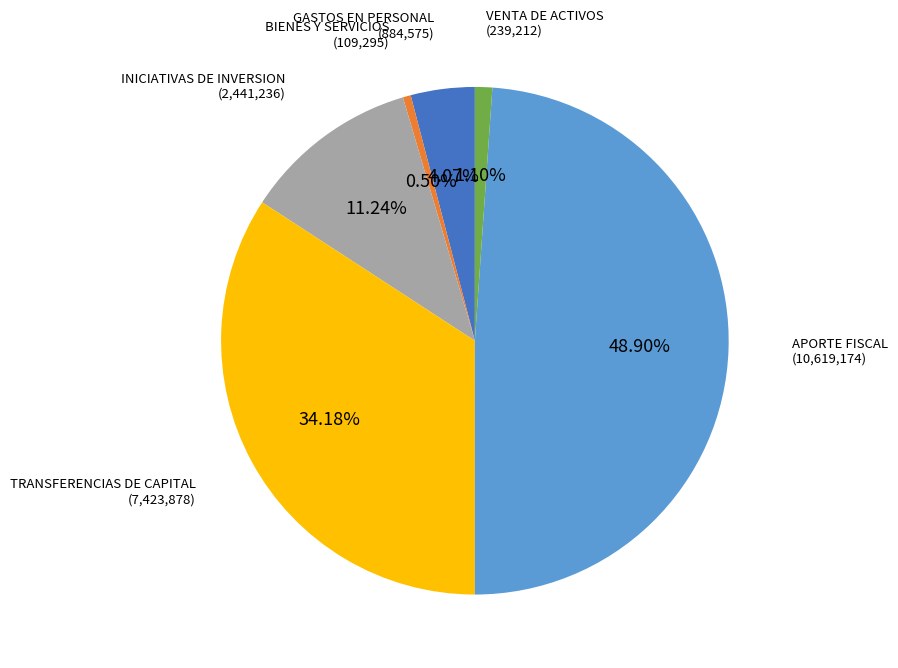

Is there a majority slice in this chart?

No